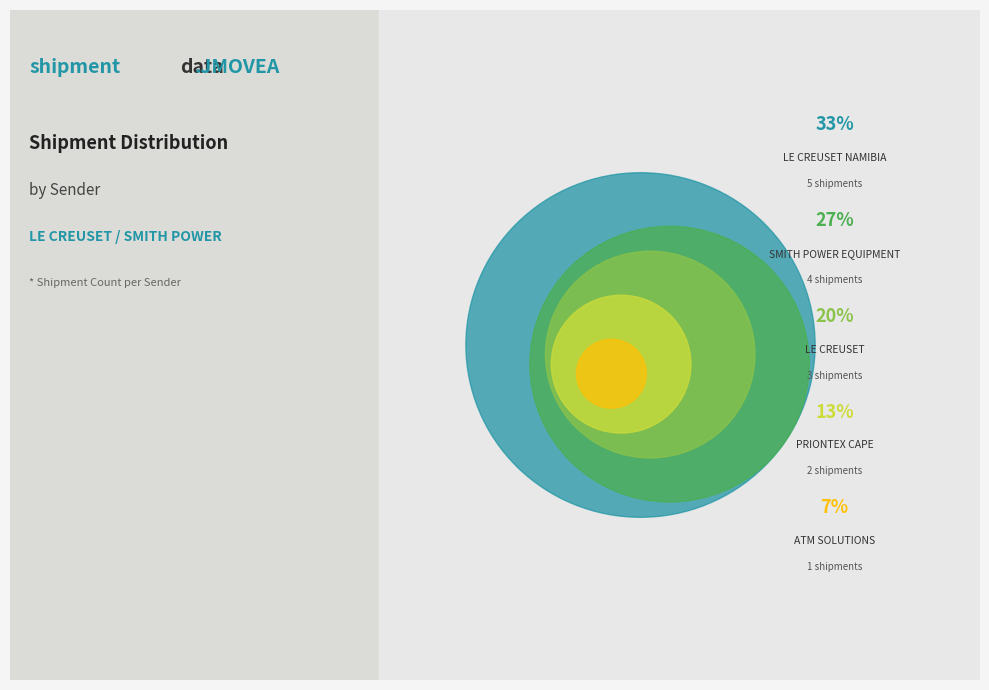

What is the ratio of the value at SMITH POWER EQUIPMENT to the value at LE CREUSET?

1.3